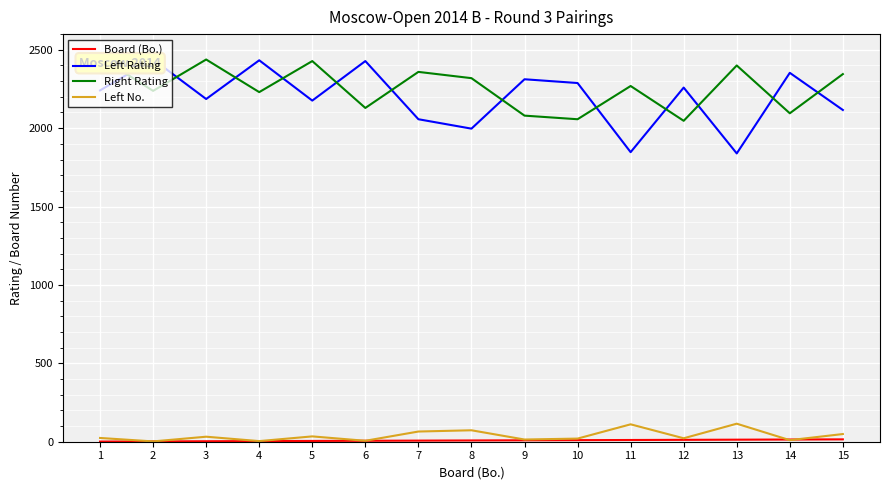

How many data points does each series have?

15